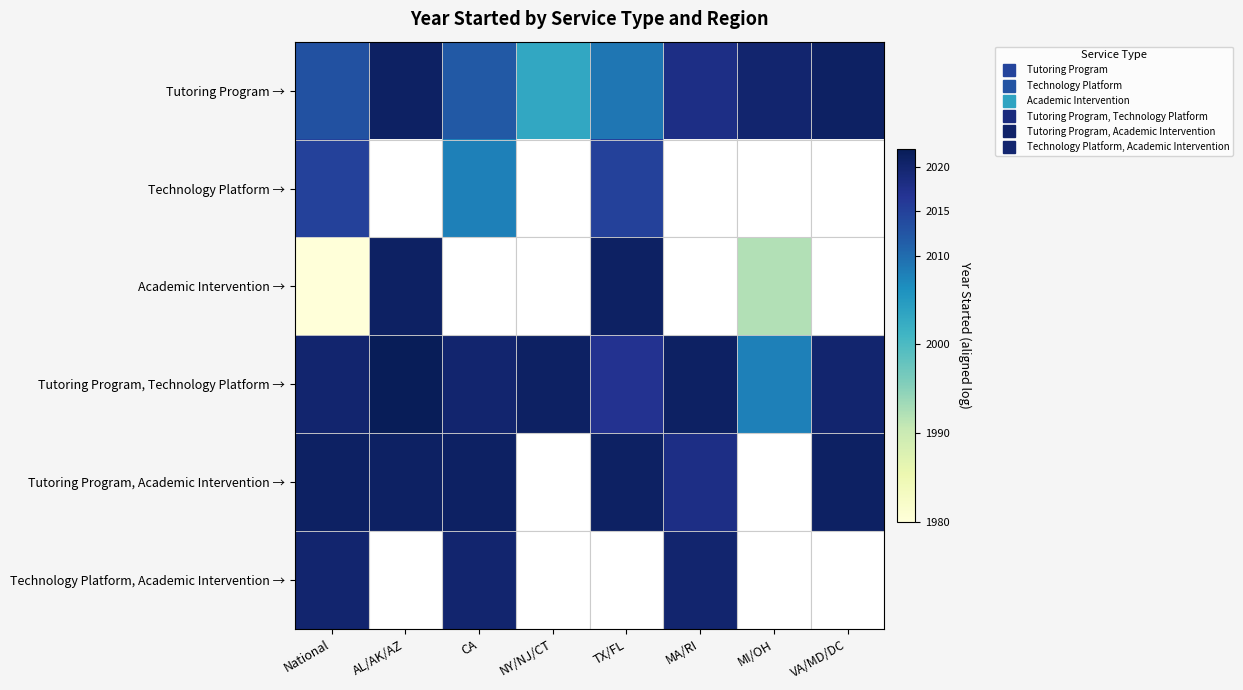

Is it true that Tutoring Program, Technology Platform → equals 58.3 at CA?

False